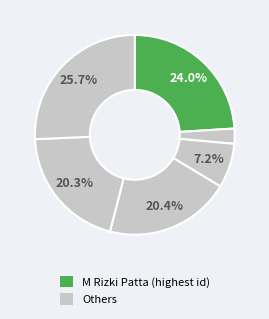

How many slices are in this pie chart?

6